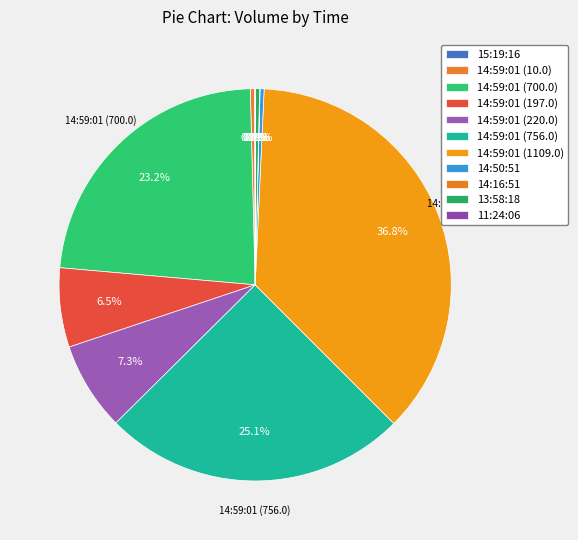

Do 14:16:51 and 13:58:18 together represent more than half of the pie?

No